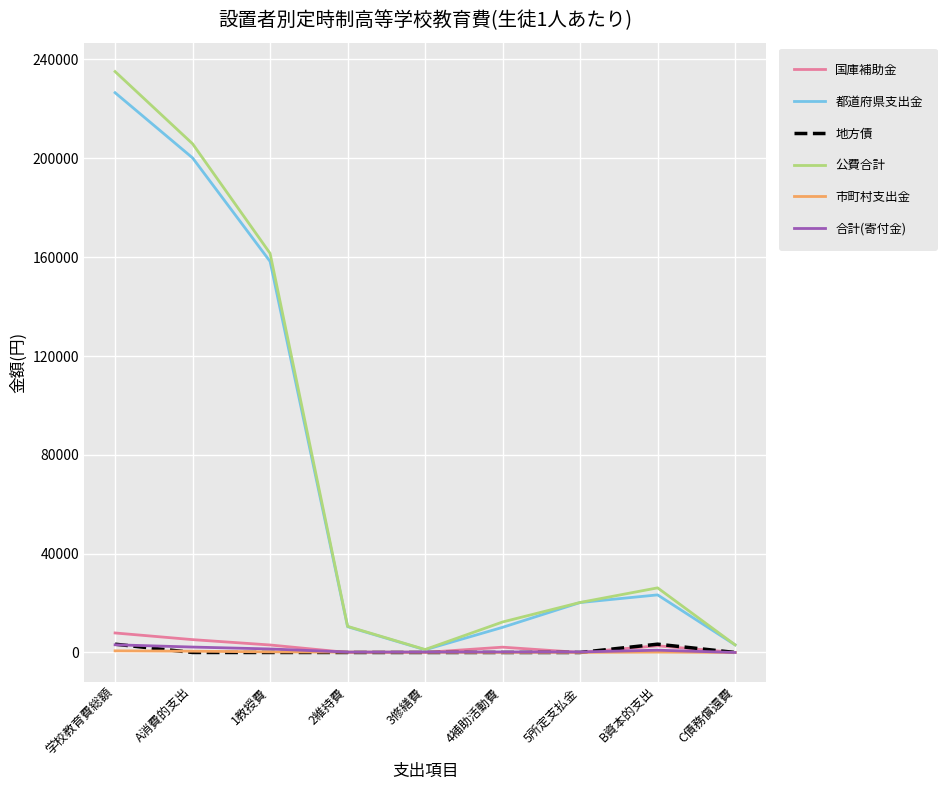

What is the difference between the maximum and second lowest values in the 公費合計 series?

232009